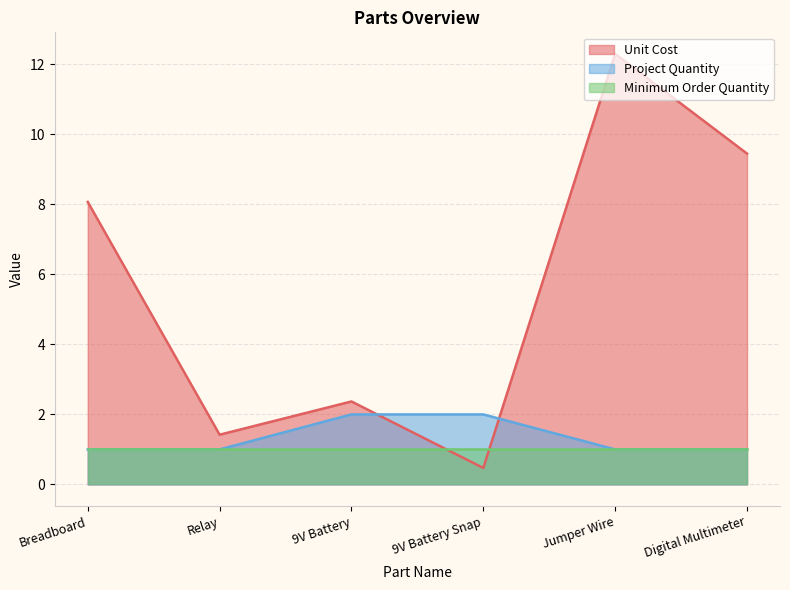

Read the Project Quantity value at Breadboard.

1.0